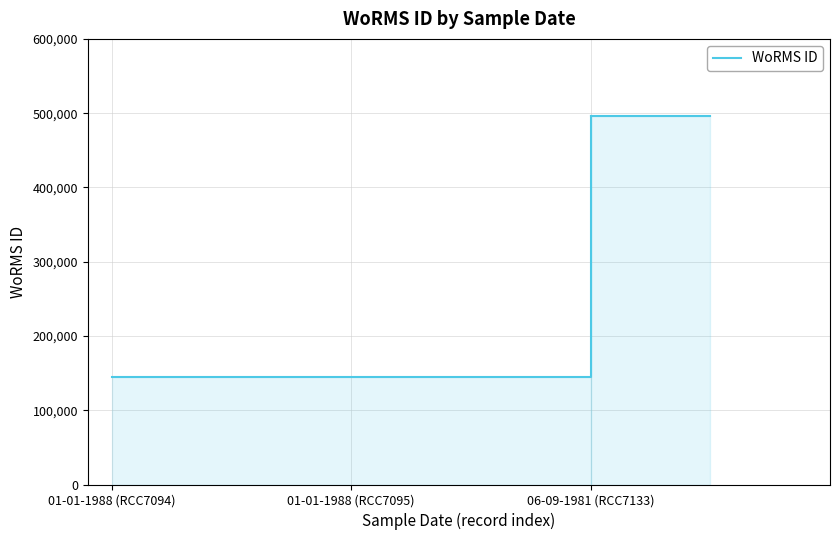

What is the ratio of the value at 06-09-1981 (RCC7133) to the value at 01-01-1988 (RCC7094)?

3.4